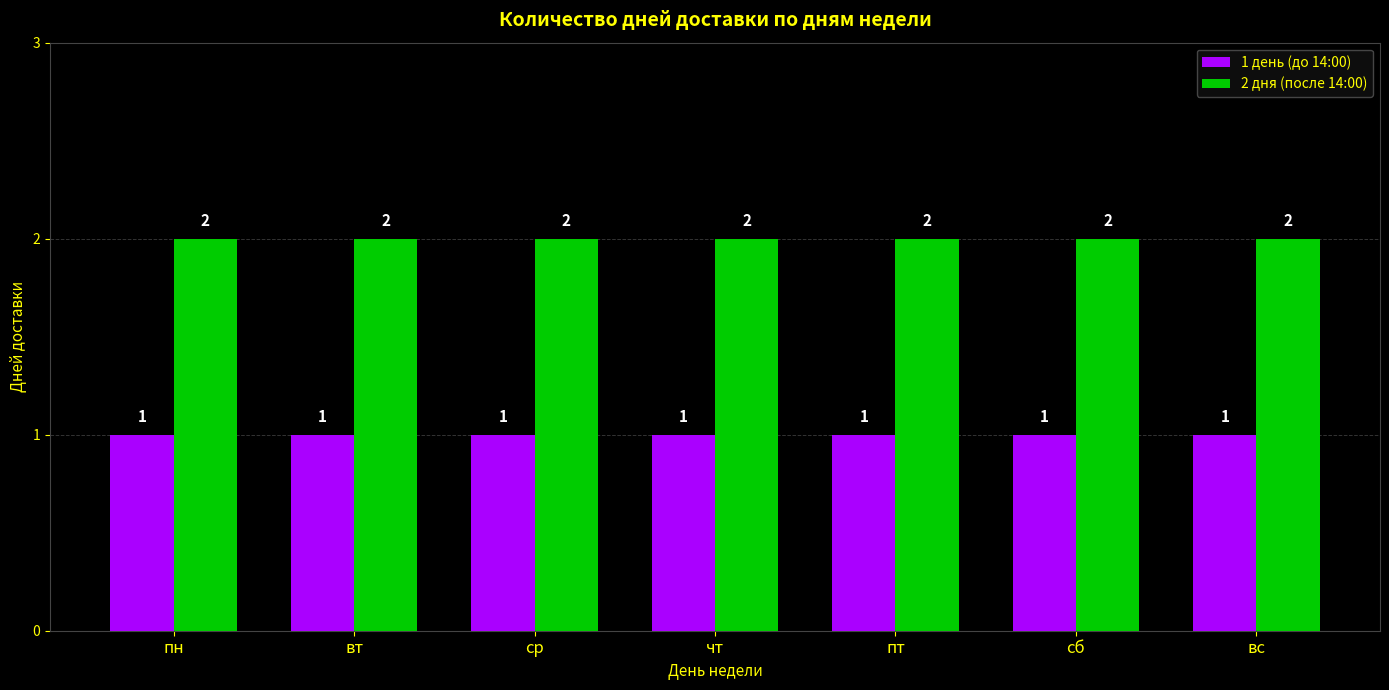

Reading right to left, transcribe all the data shown in this chart.

1 день (до 14:00): 1	1	1	1	1	1	1
2 дня (после 14:00): 2	2	2	2	2	2	2